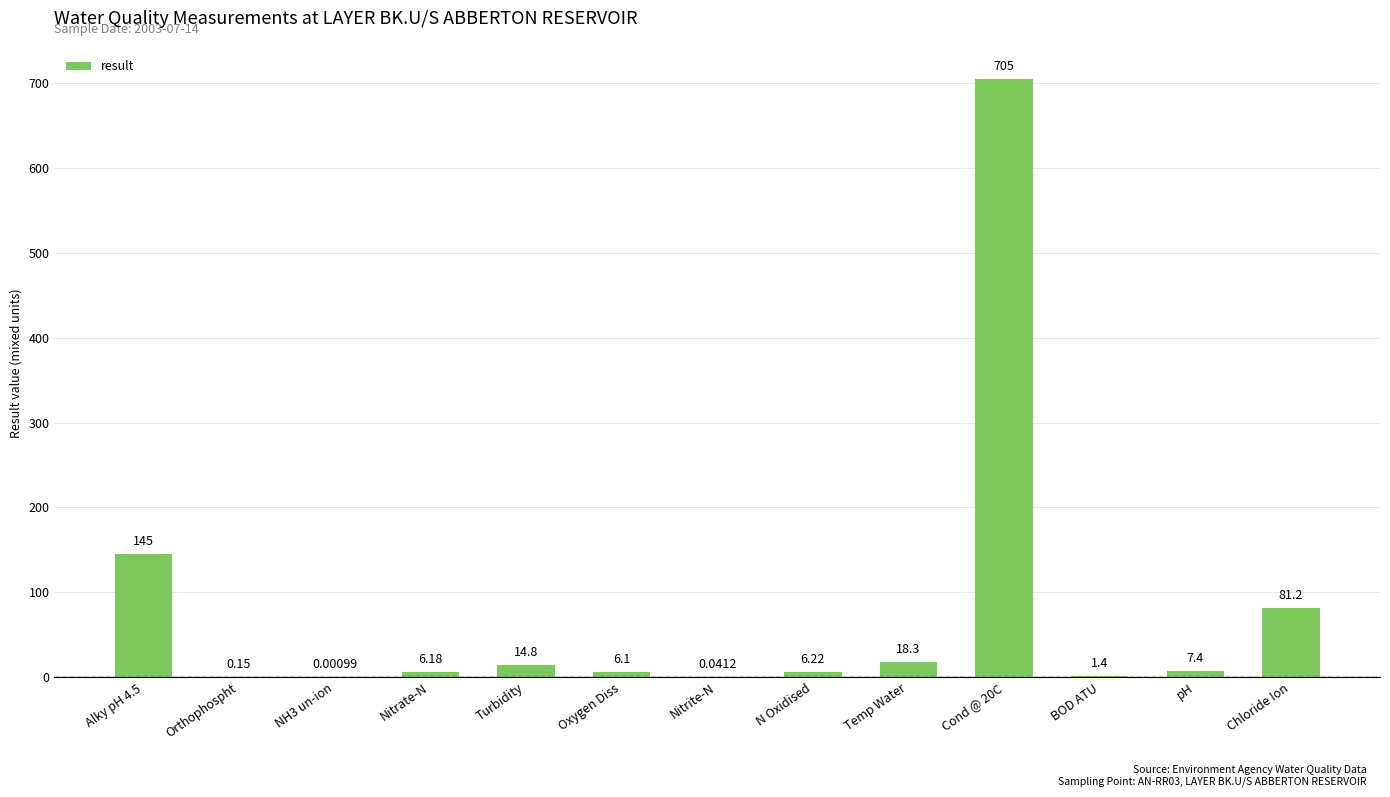

How many data points does each series have?

13